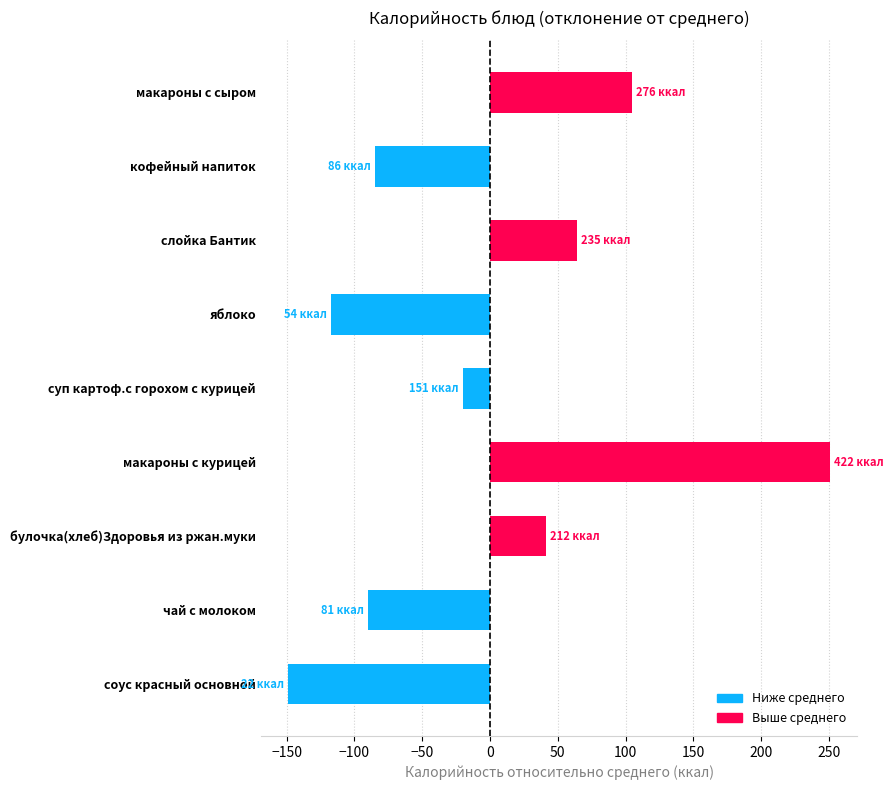

List the labels in order of value, largest first.

макароны с курицей, макароны с сыром, слойка Бантик, булочка(хлеб)Здоровья из ржан.муки, суп картоф.с горохом с курицей, кофейный напиток, чай с молоком, яблоко, соус красный основной